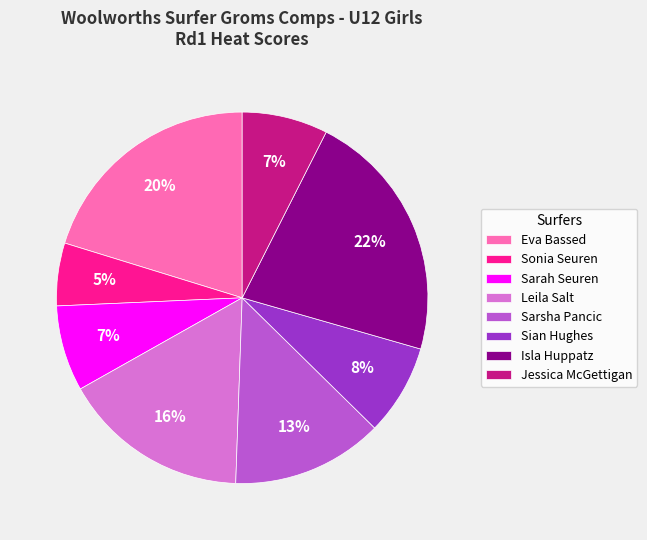

How many slices are in this pie chart?

8